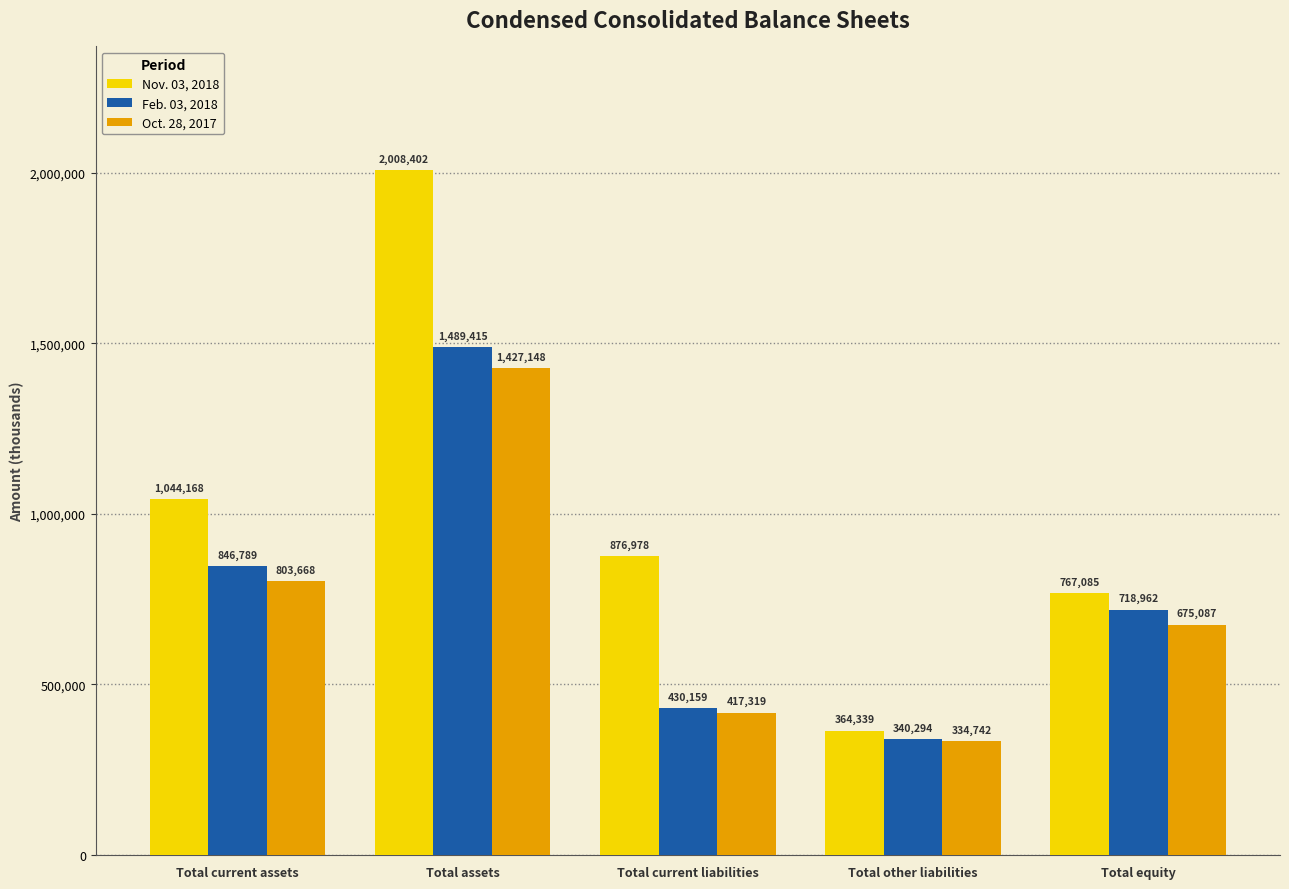

Which series has the largest total across all categories?

Nov. 03, 2018